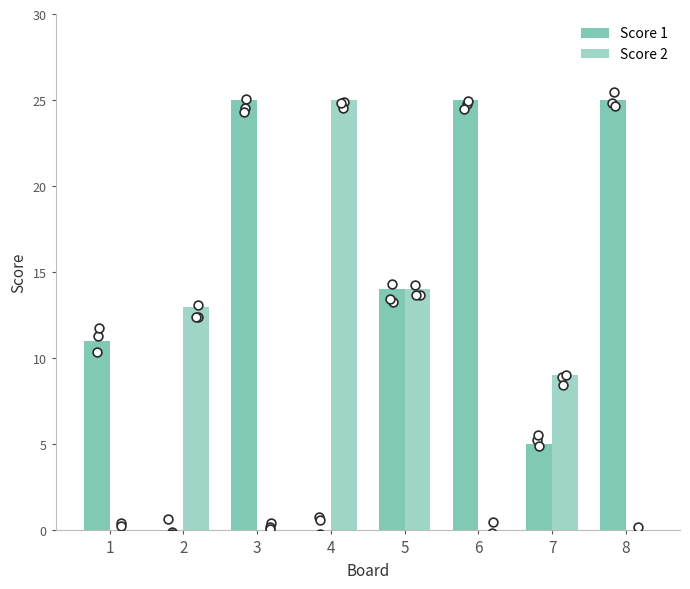

What are all the series names shown in the legend?

Score 1, Score 2